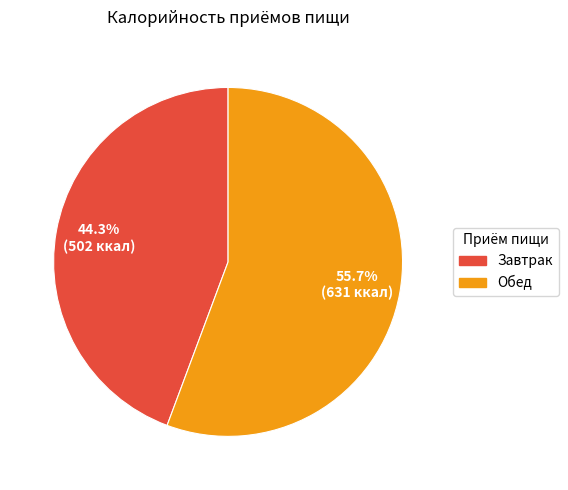

The Завтрак slice represents 30% of the pie. True or false?

False